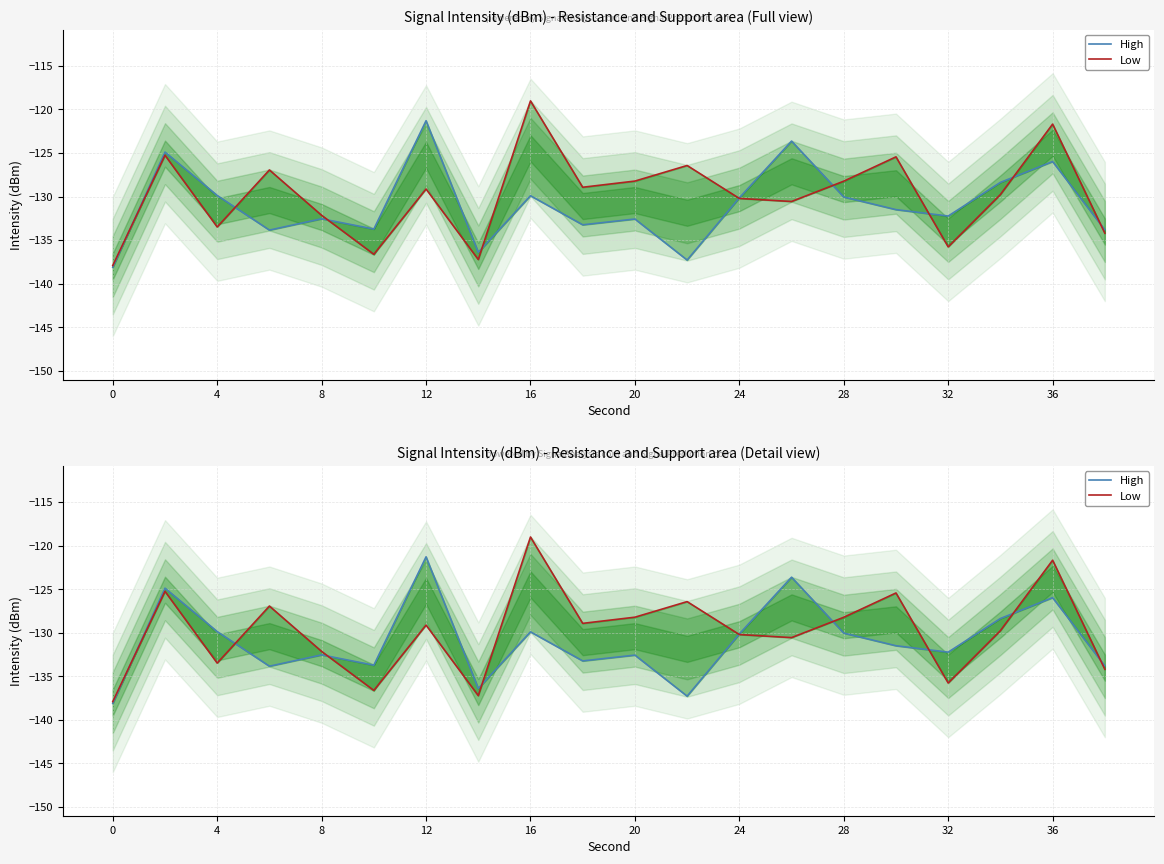

Rank the series by their maximum value, from lowest to highest.

High, Low